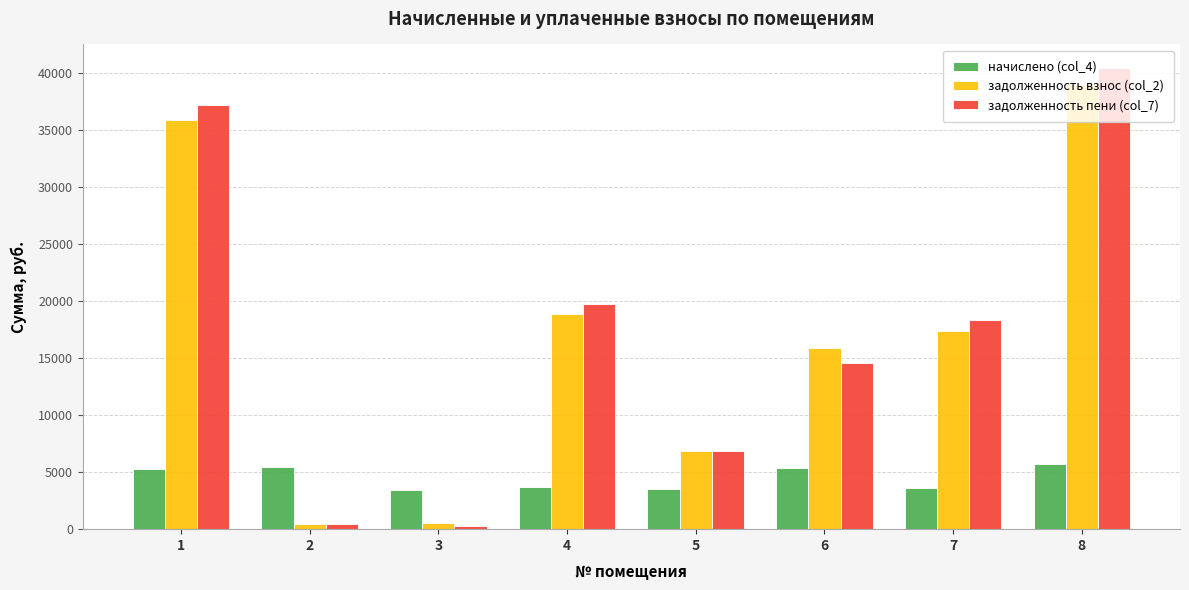

What is the value of the задолженность пени (col_7) bar at the 5th from the left?

6820.9